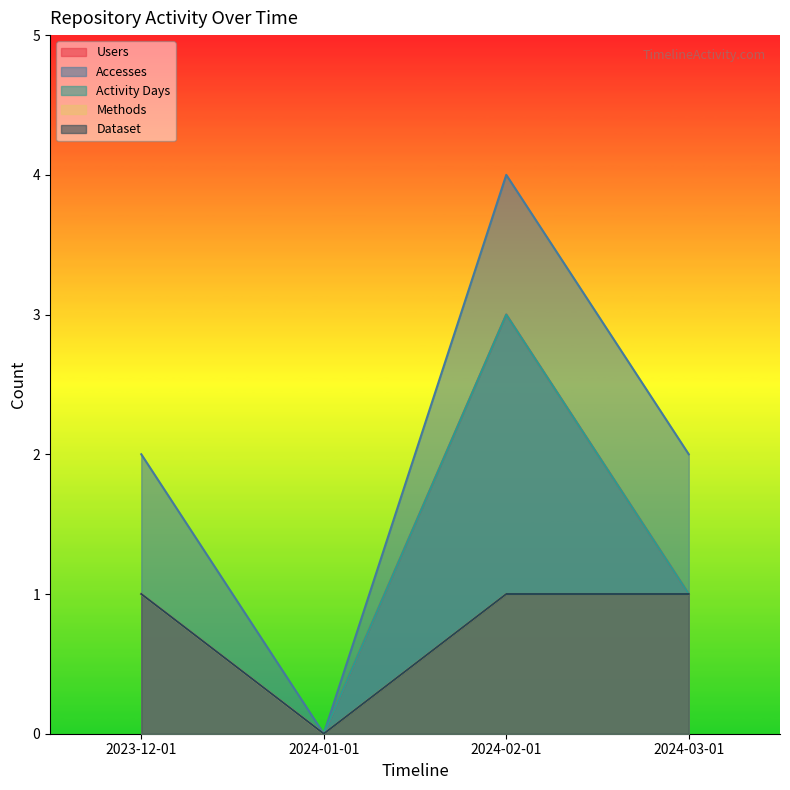

How many positive values does the Methods series have?

3